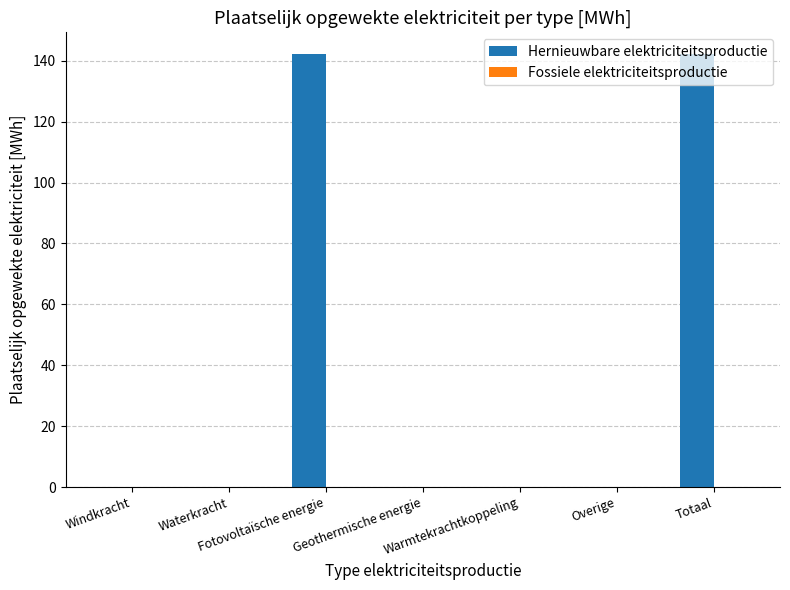

What is the greatest value displayed?

142.2